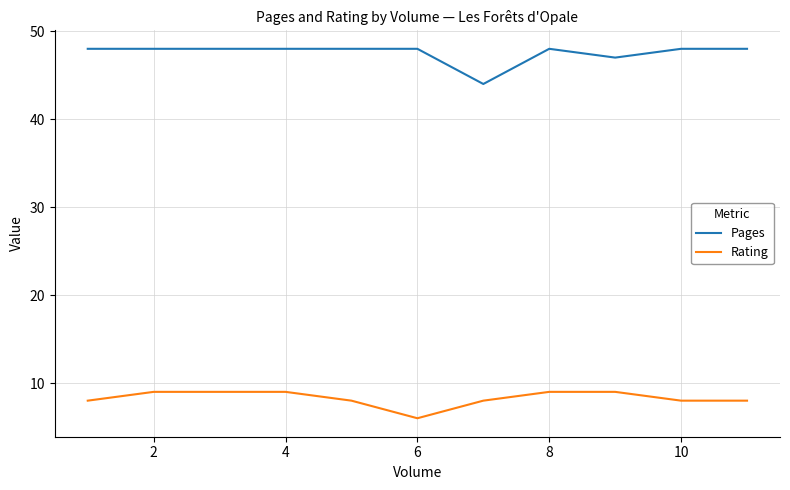

True or false: Rating and Pages intersect in this chart.

False